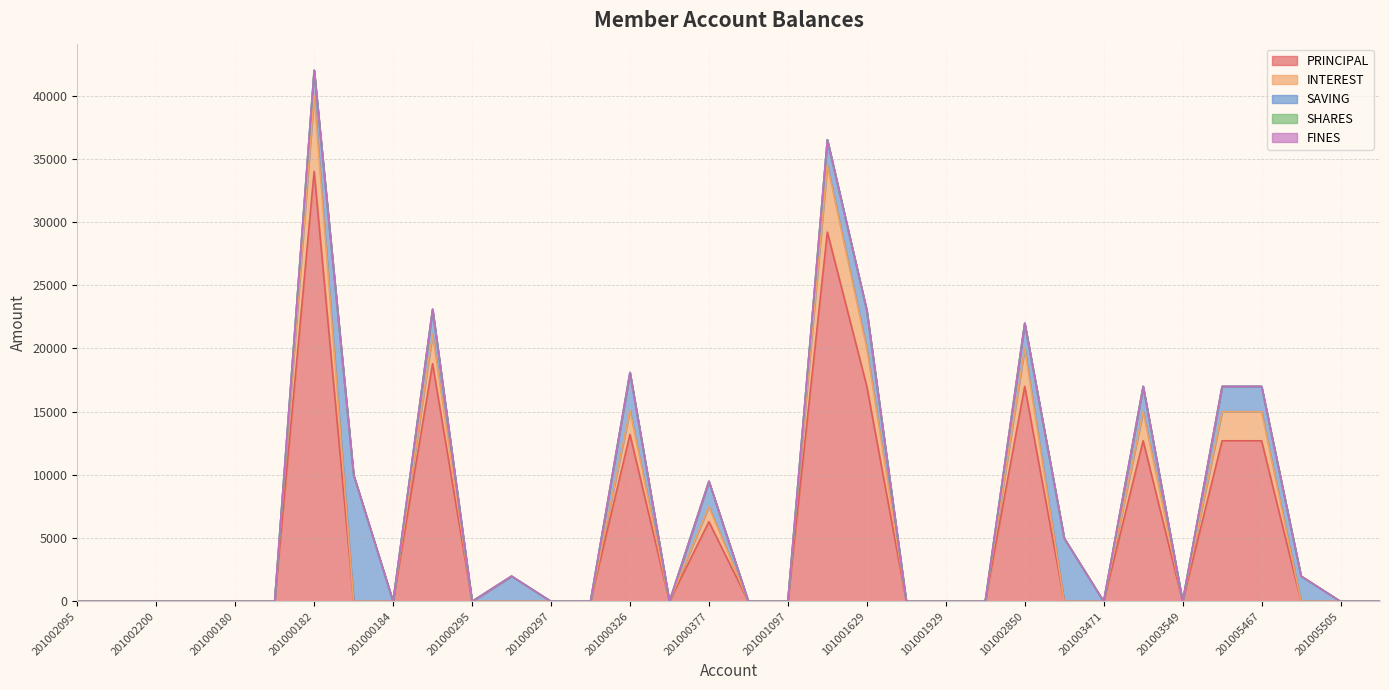

Is it true that SAVING equals 2846 at 201003525?

False